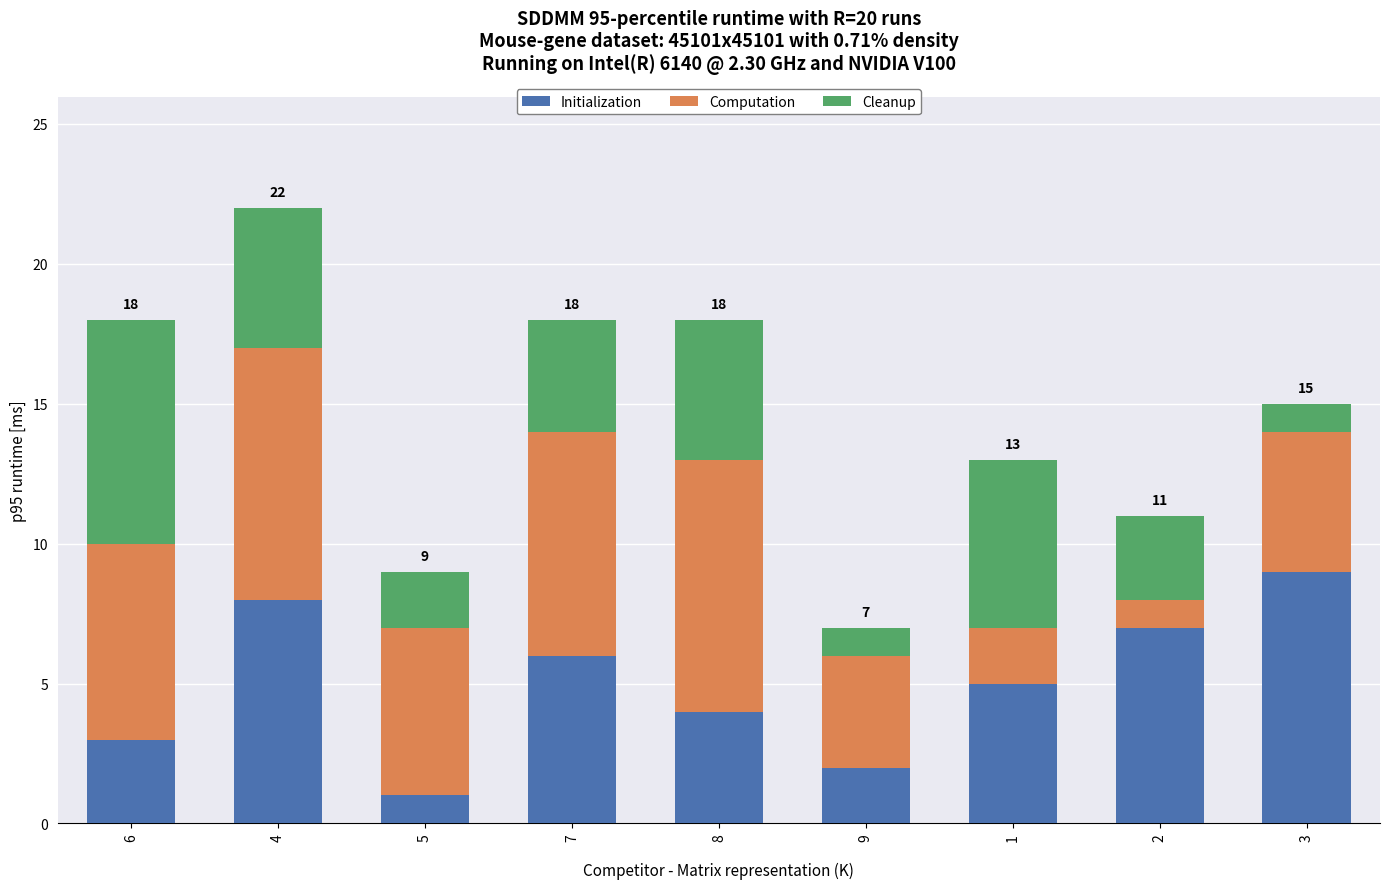

What is the maximum value for Initialization?

9